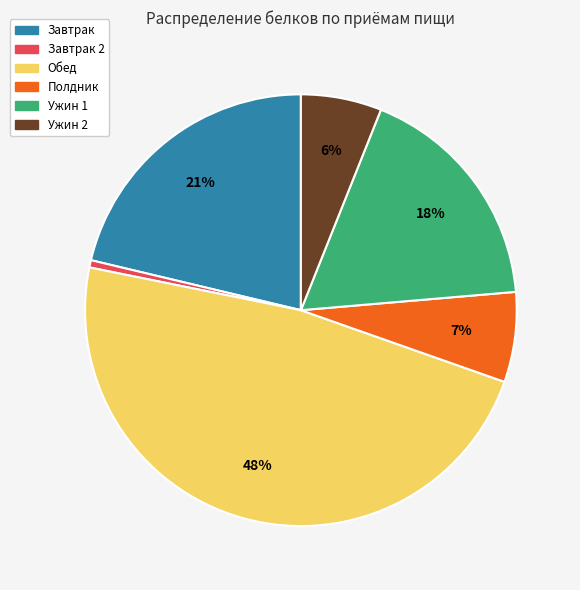

Is there any slice that represents more than half of the pie?

No